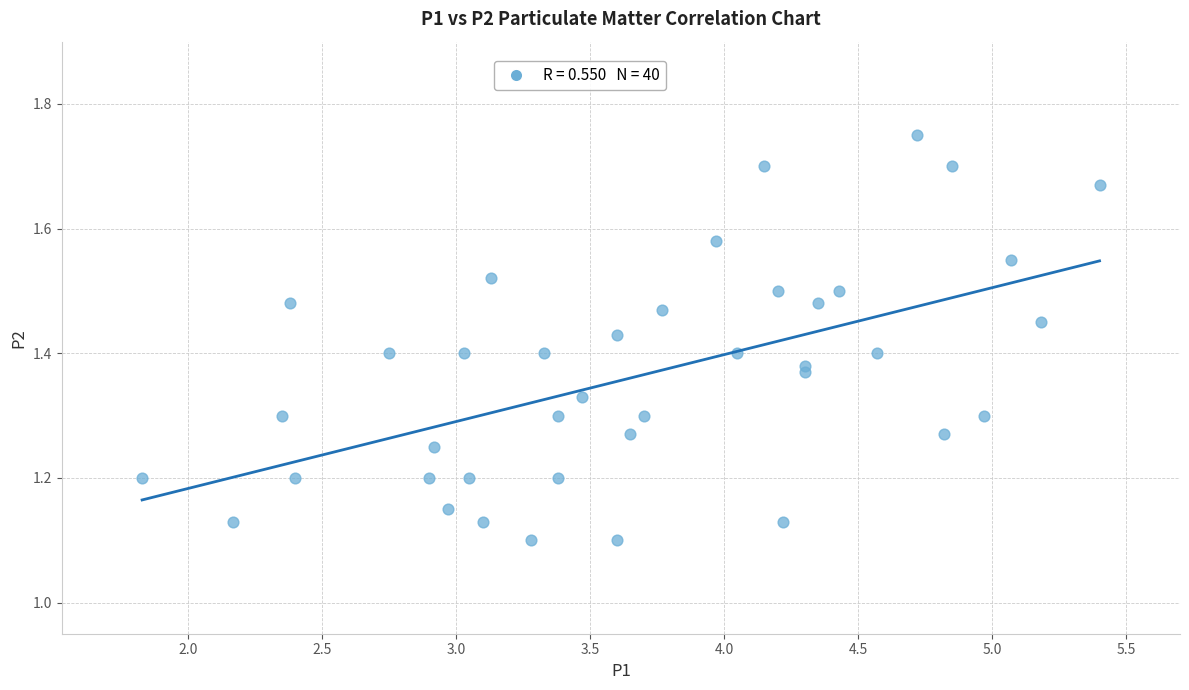

How many data points are displayed?

40